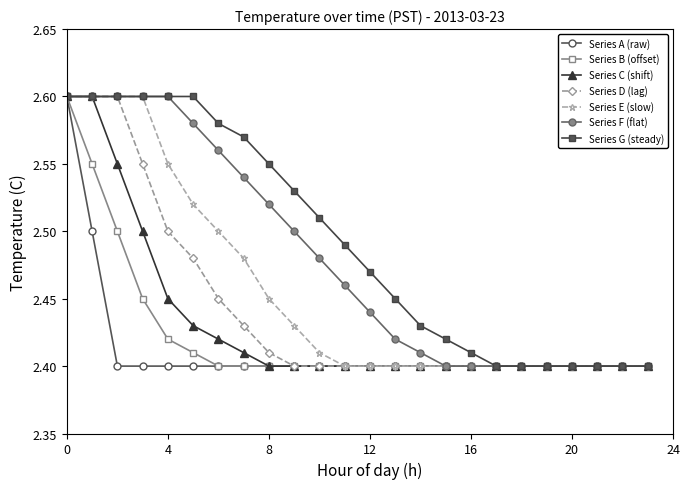

What is the maximum value shown in the chart?

2.6